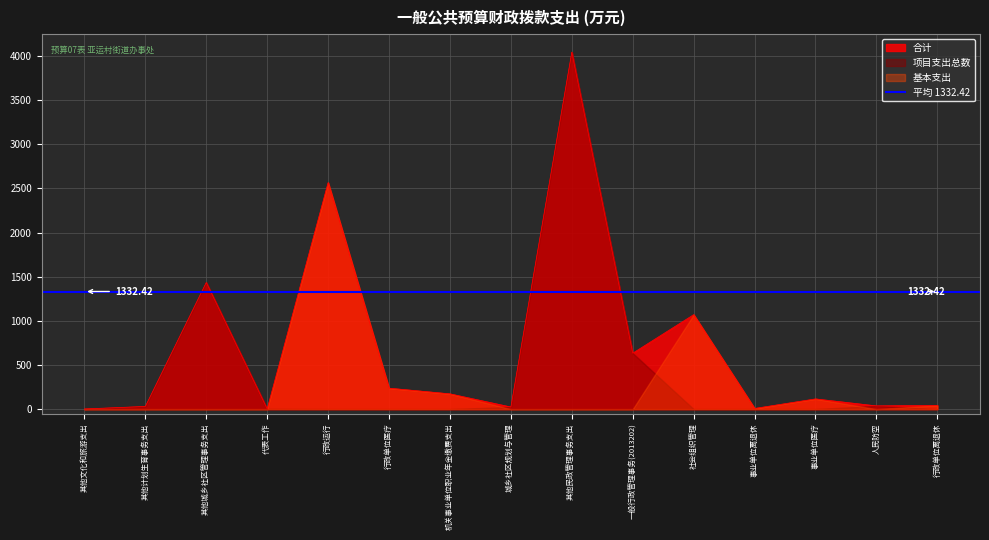

Rank the series by their maximum value, from highest to lowest.

合计, 项目支出总数, 基本支出